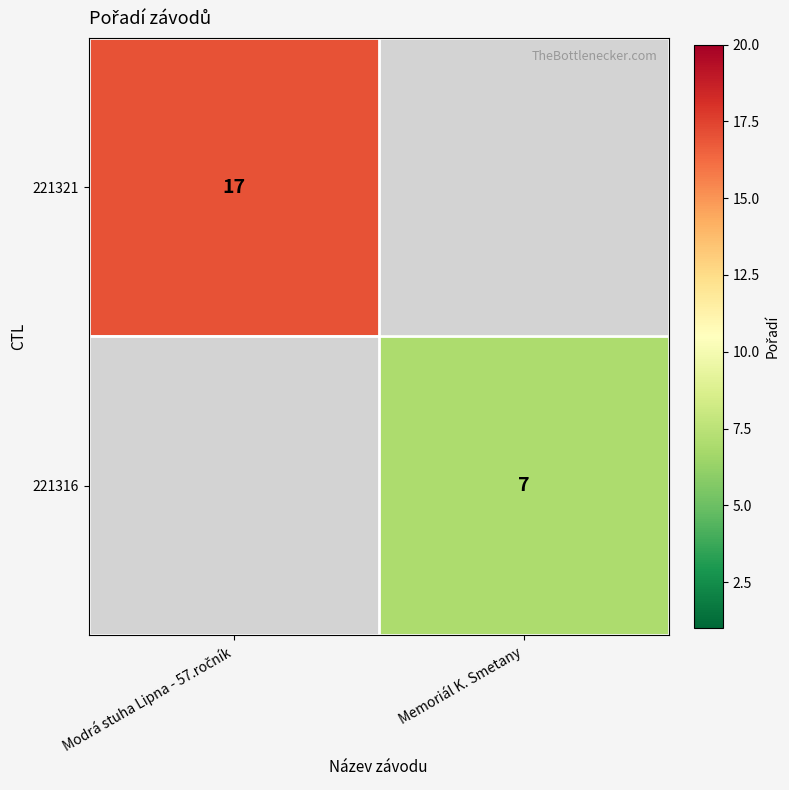

At how many categories does at least one series exceed 14?

1